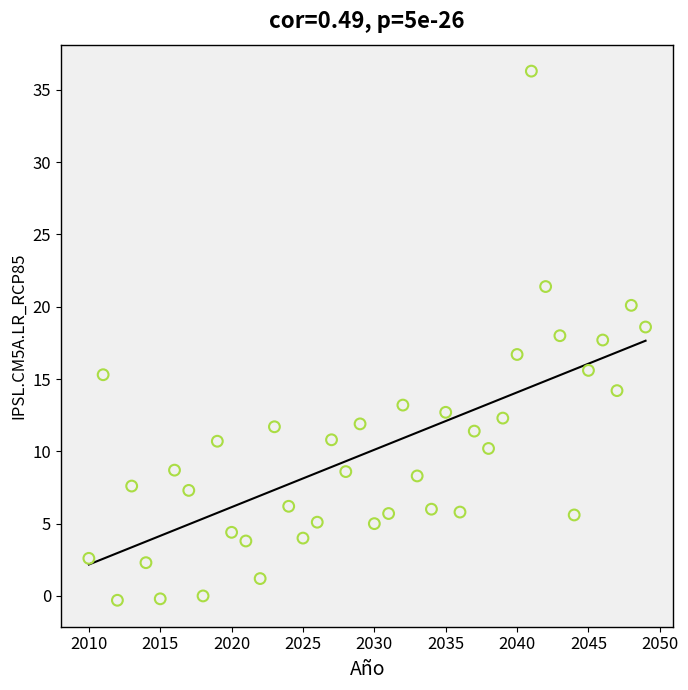

What is the range of Y values (max minus min)?

36.6